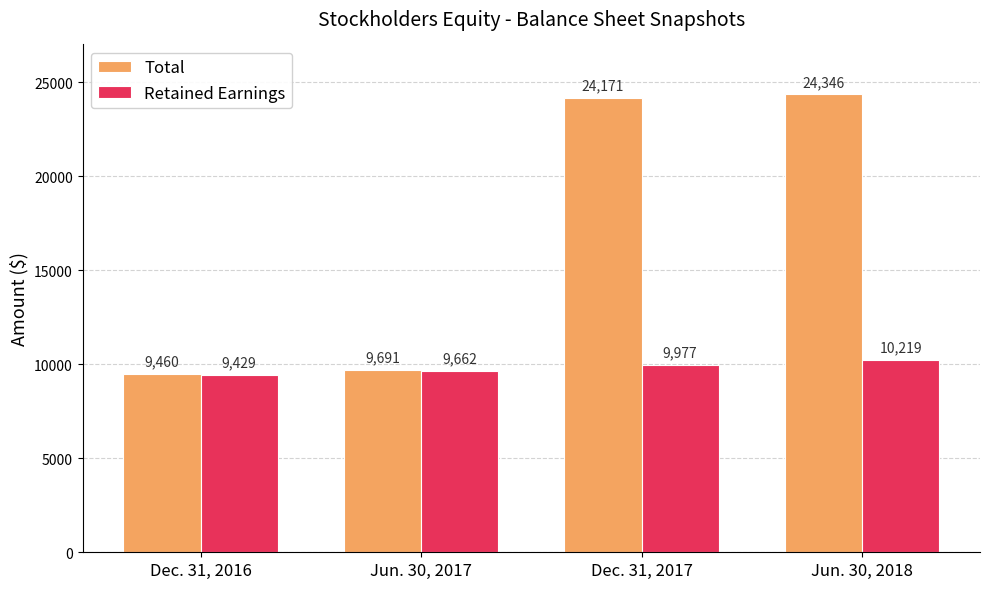

How many categories are shown in the chart?

4